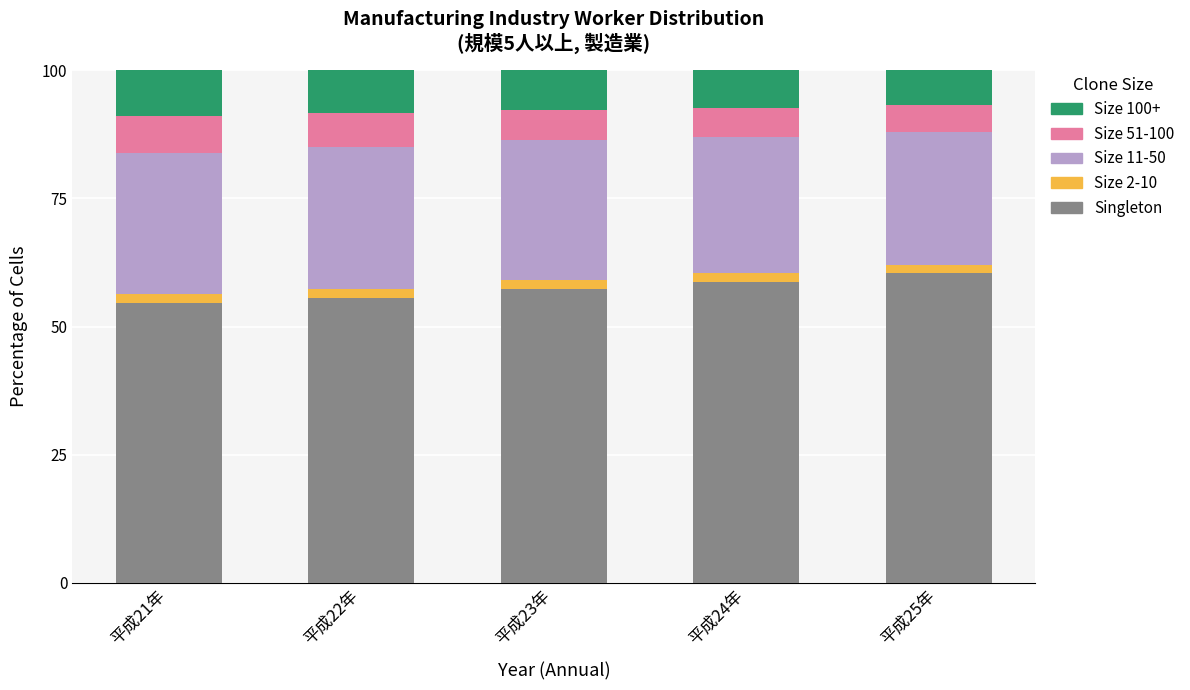

What is the lowest value of the Singleton series?

54.7